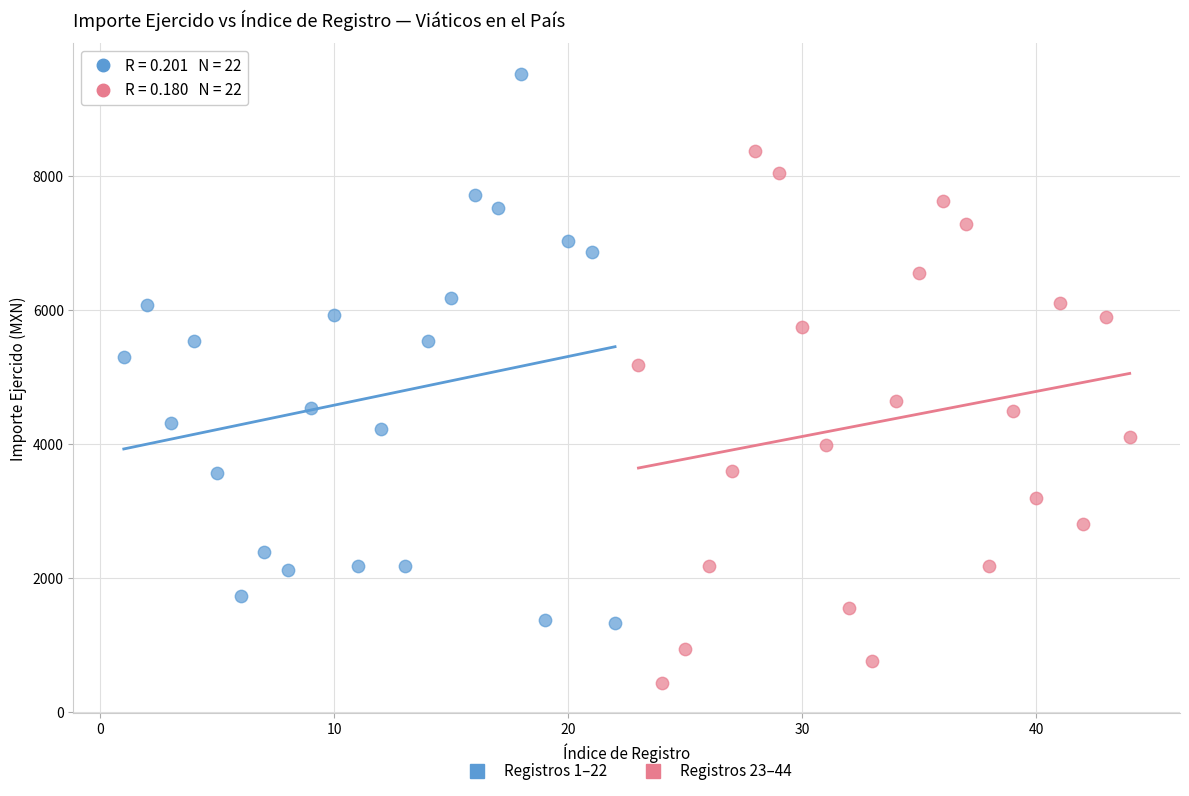

Which series contains the highest Y value?

Registros 1–22